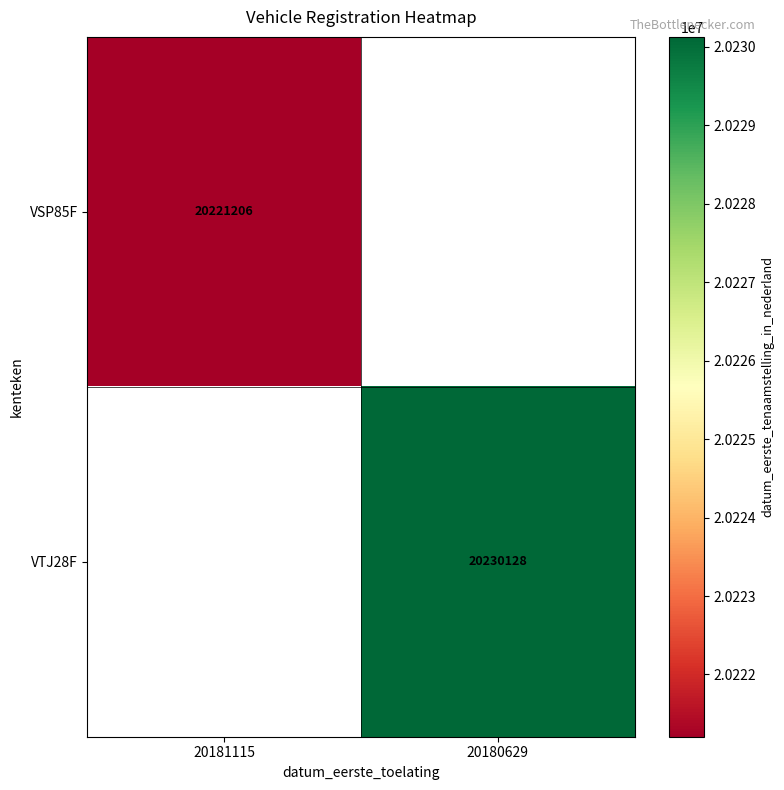

Between 20181115 and 20180629, which is larger?

20180629